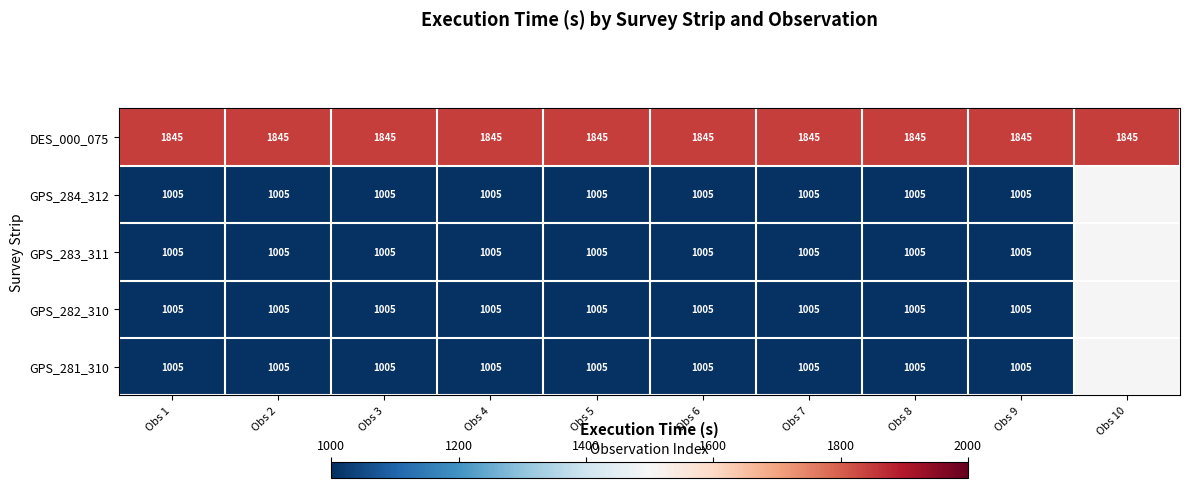

What is the sum of the DES_000_075 values at Obs 9 and Obs 4?

3690